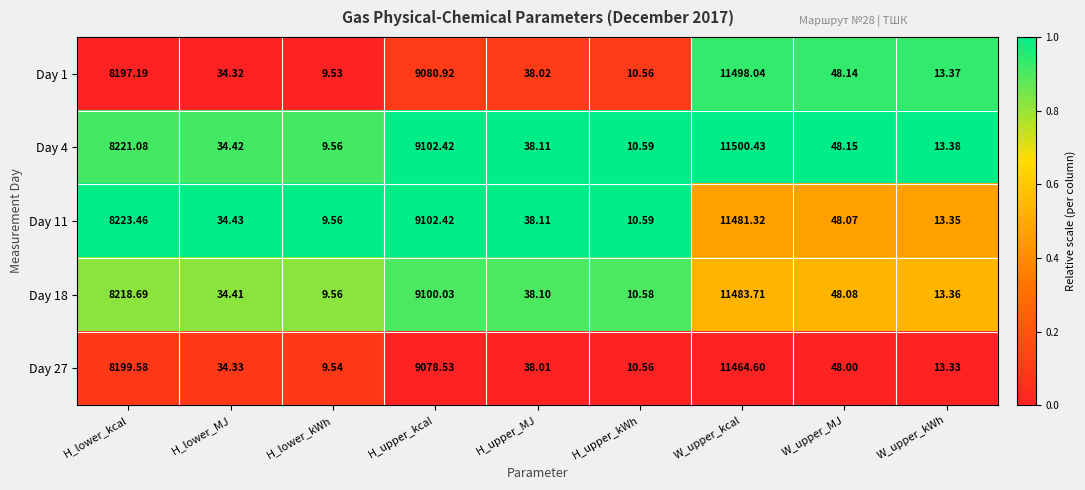

Which category has the lowest value in the Day 4 series?

H_lower_kWh